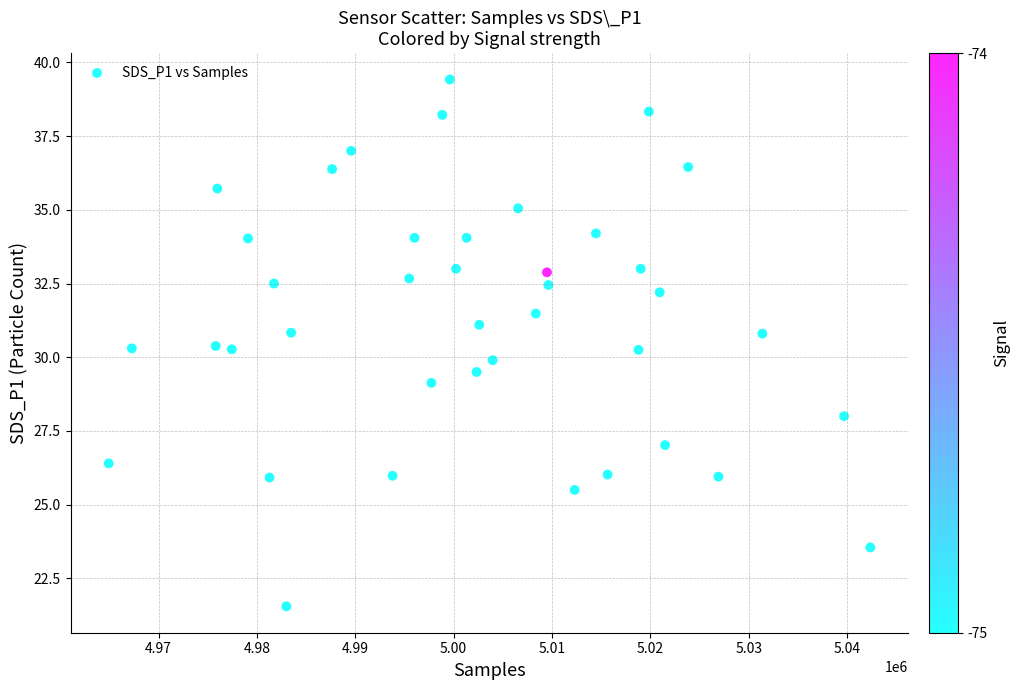

What is the range of Y values (max minus min)?

17.9